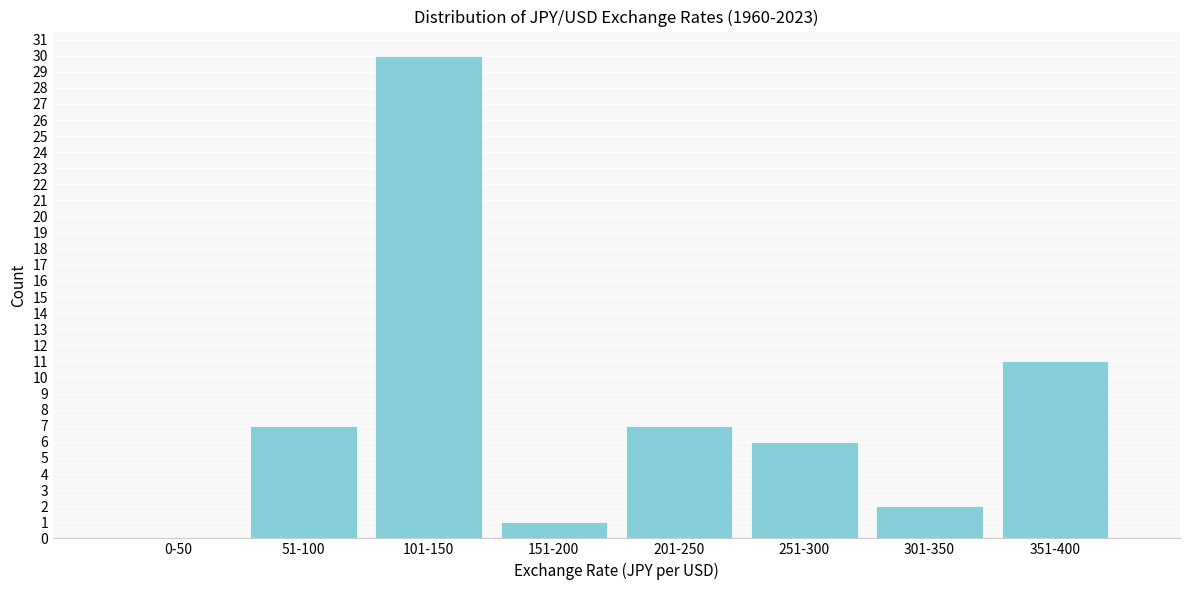

Reading left to right, list all the values displayed in this chart.

0-50=0	51-100=7	101-150=30	151-200=1	201-250=7	251-300=6	301-350=2	351-400=11